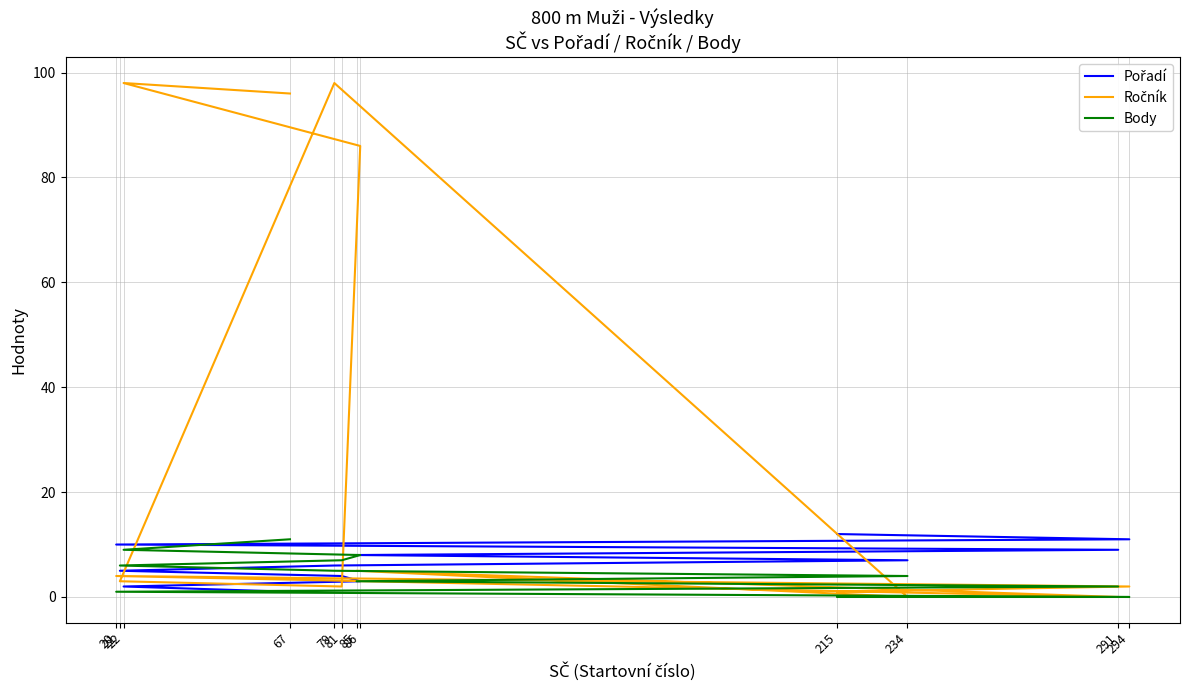

Is it true that Pořadí equals 5 at 21?

True